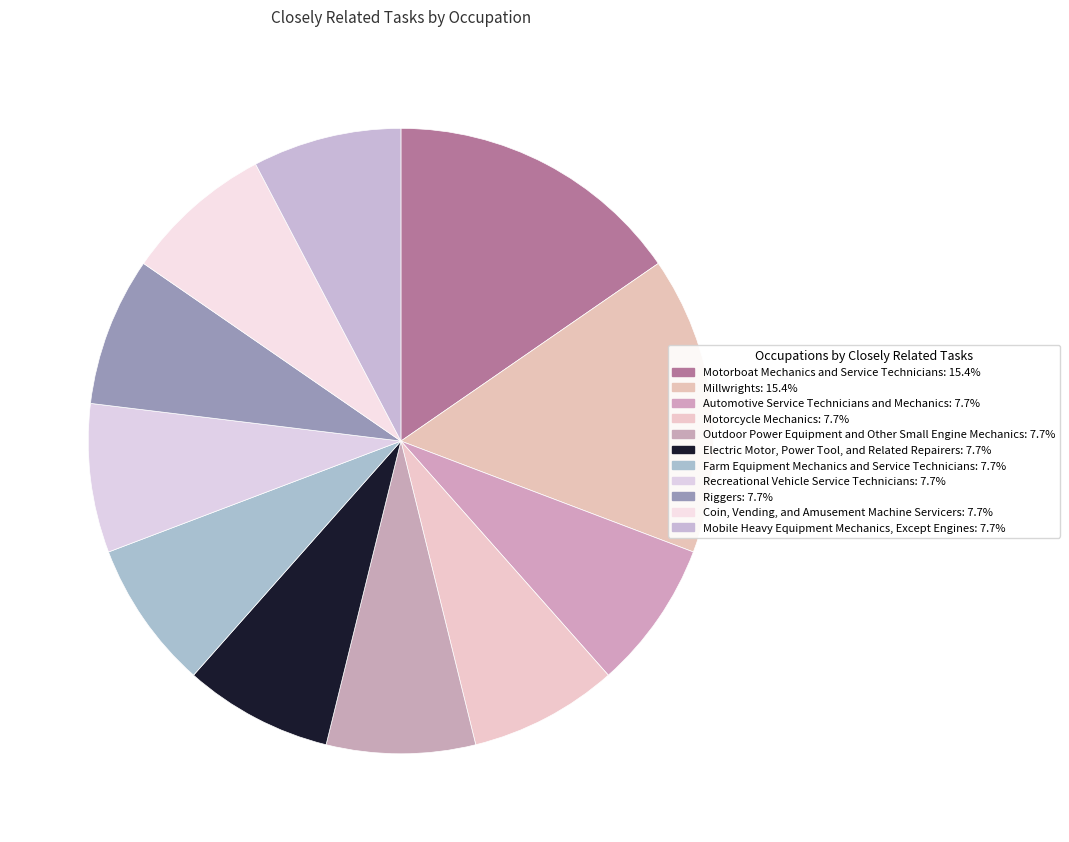

The Outdoor Power Equipment and Other Small Engine Mechanics slice represents 14% of the pie. True or false?

False